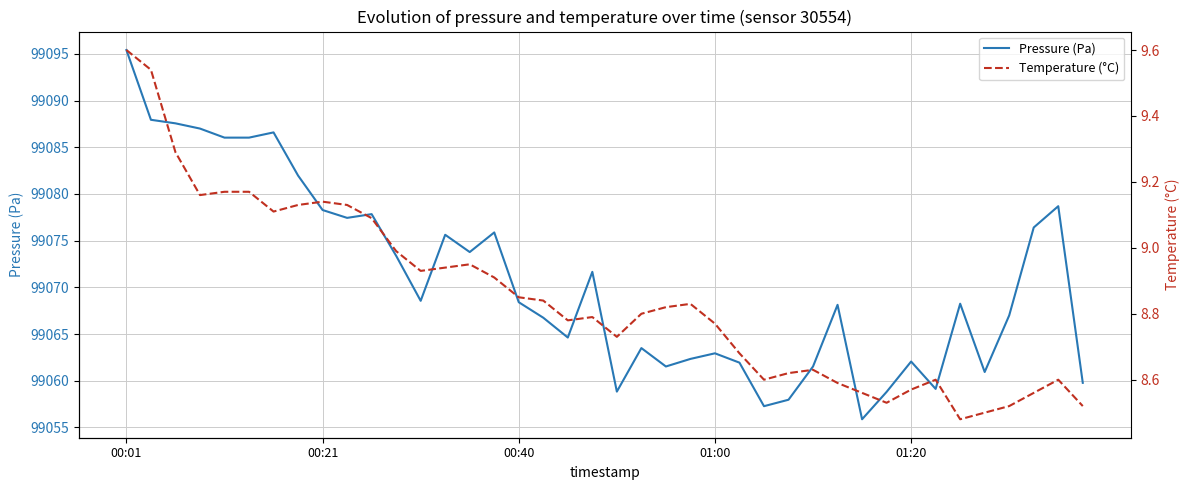

True or false: Pressure (Pa) has a value of 99062.3 at 23.

True